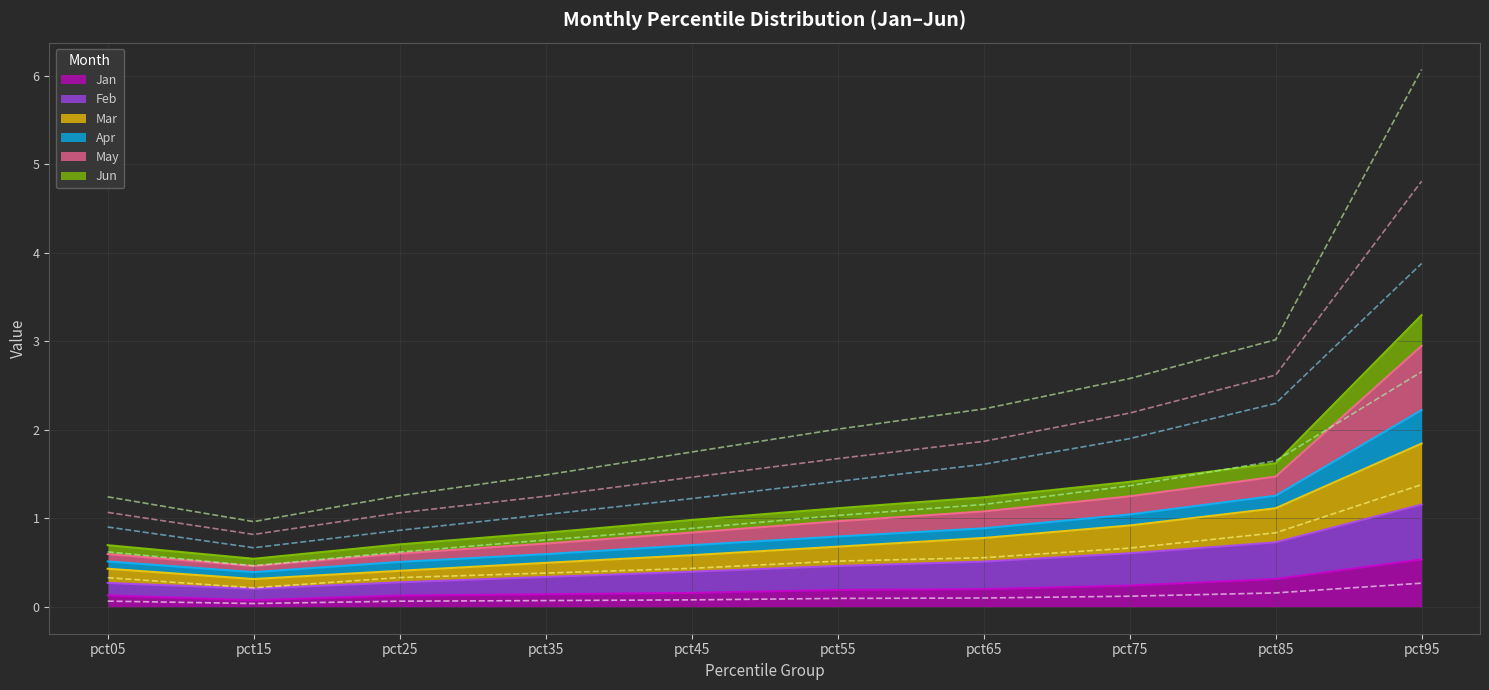

True or false: Mar and May cross at least once.

False